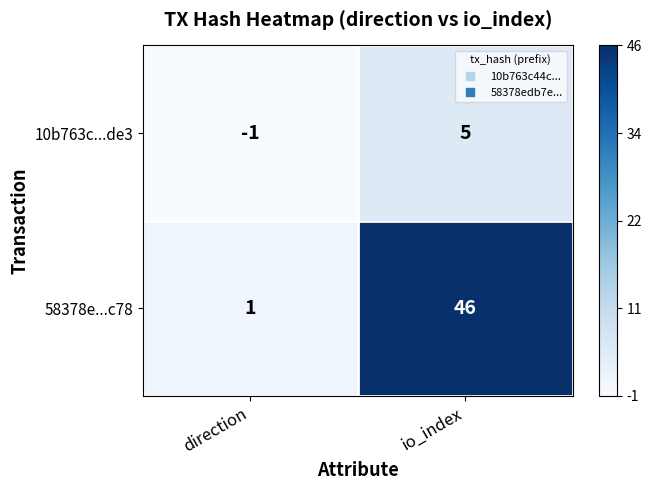

True or false: 10b763c...de3 has a value of -1 at direction.

True